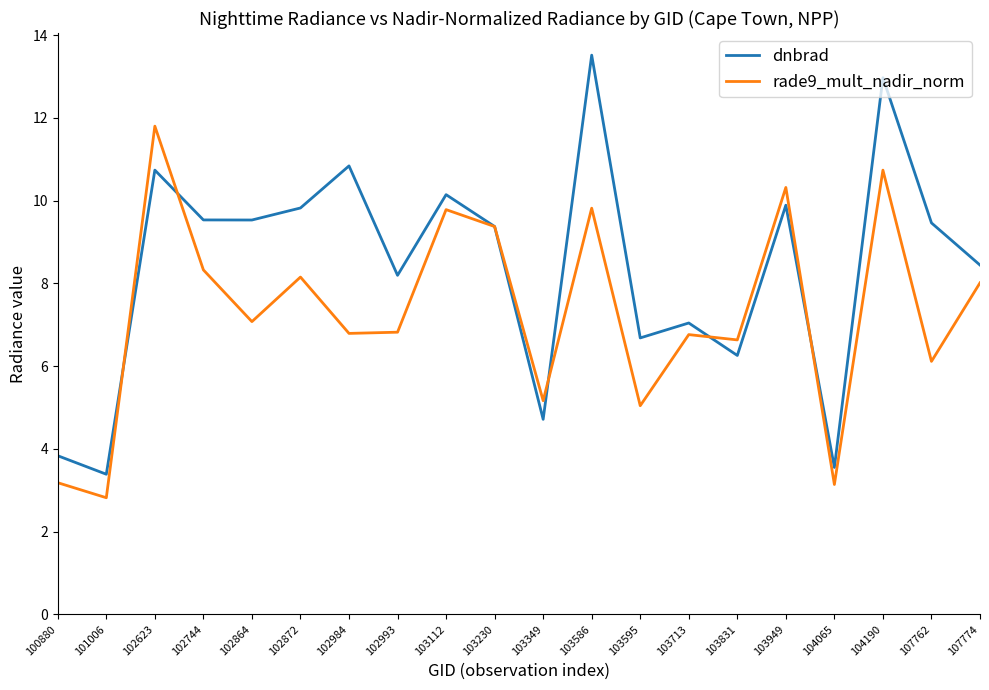

How many intersections are there between dnbrad and rade9_mult_nadir_norm?

6